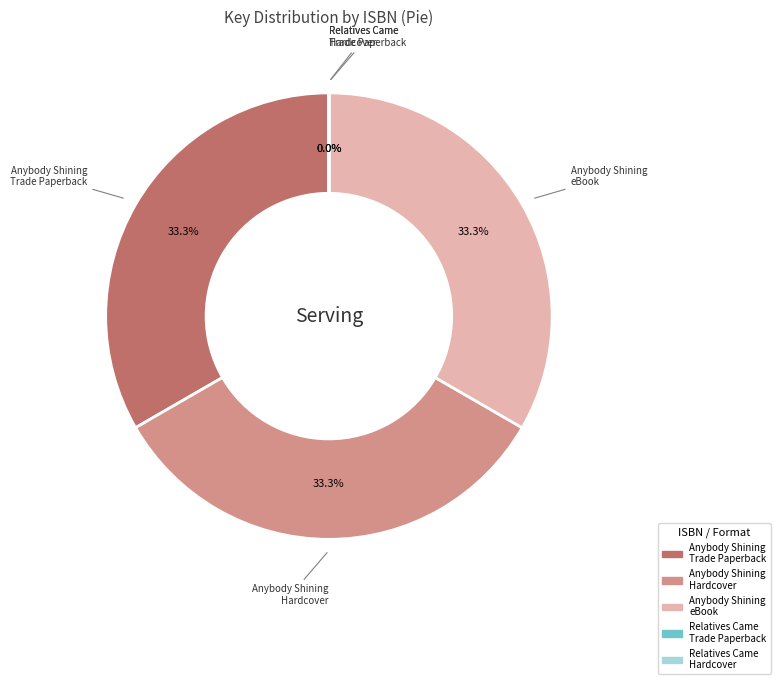

Do Anybody Shining Hardcover and Anybody Shining eBook together represent more than half of the pie?

Yes